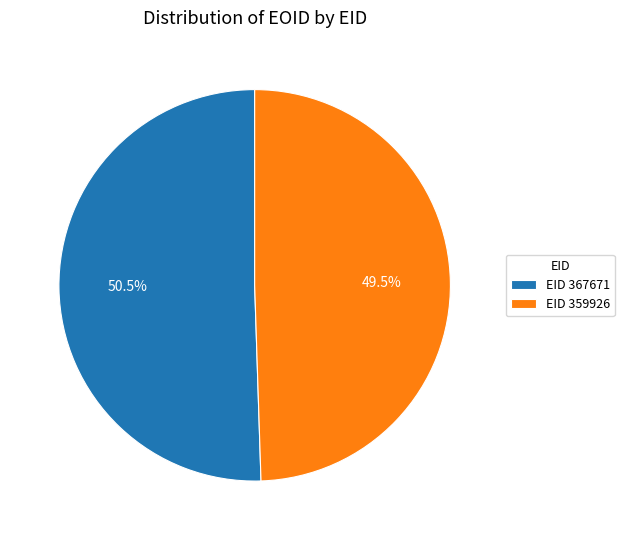

Count the number of slices in the pie.

2